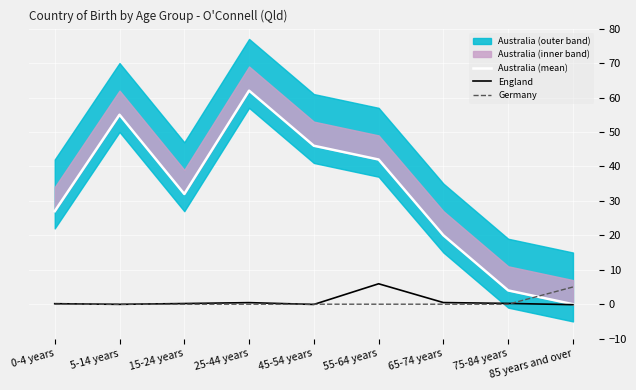

What is the maximum value for Germany?

5.0